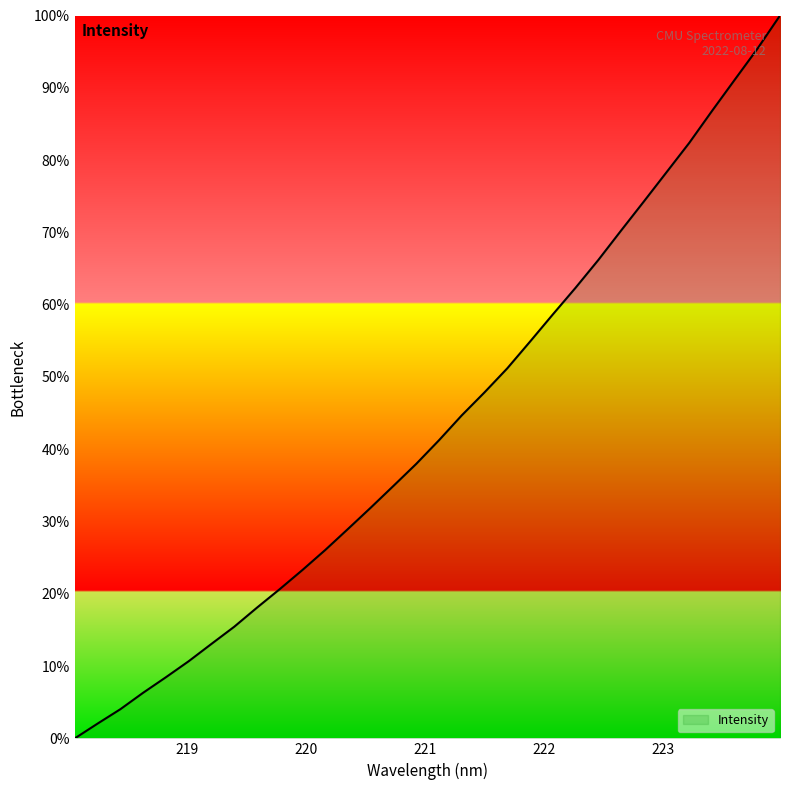

Does the chart have visible grid lines?

No